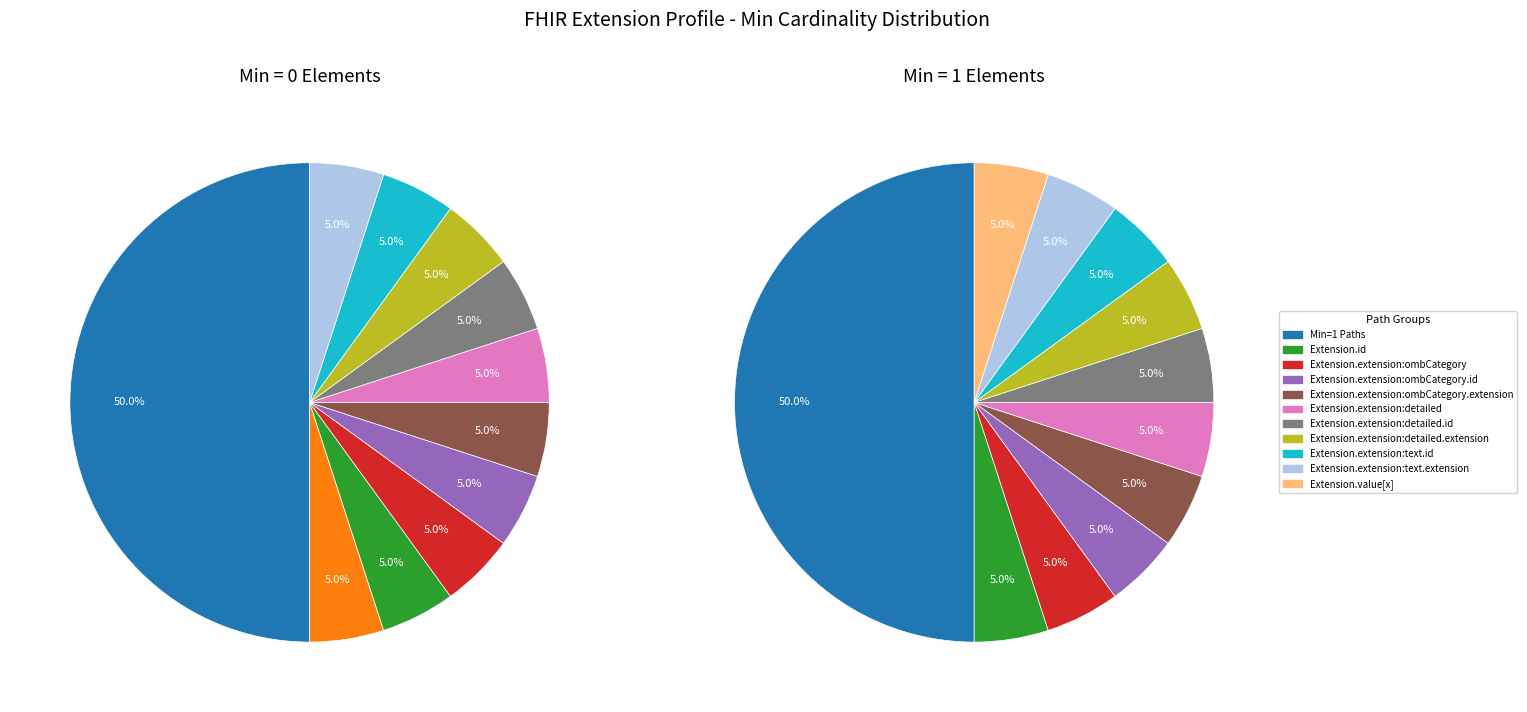

True or false: Extension.extension:text accounts for 20% of the total.

False